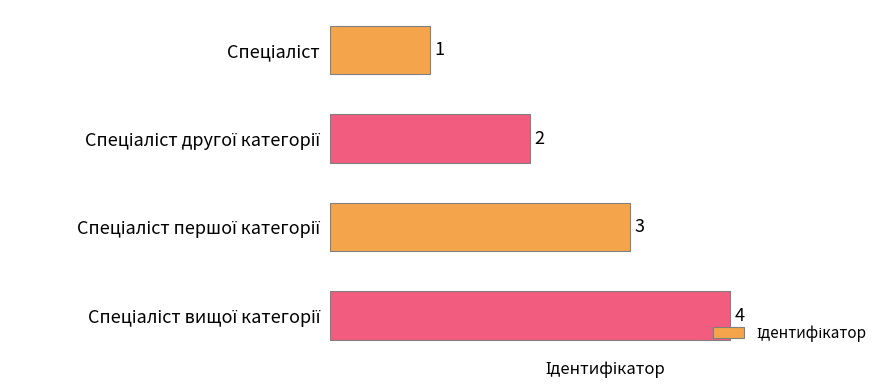

Count the values in the range 2 to 4.

3